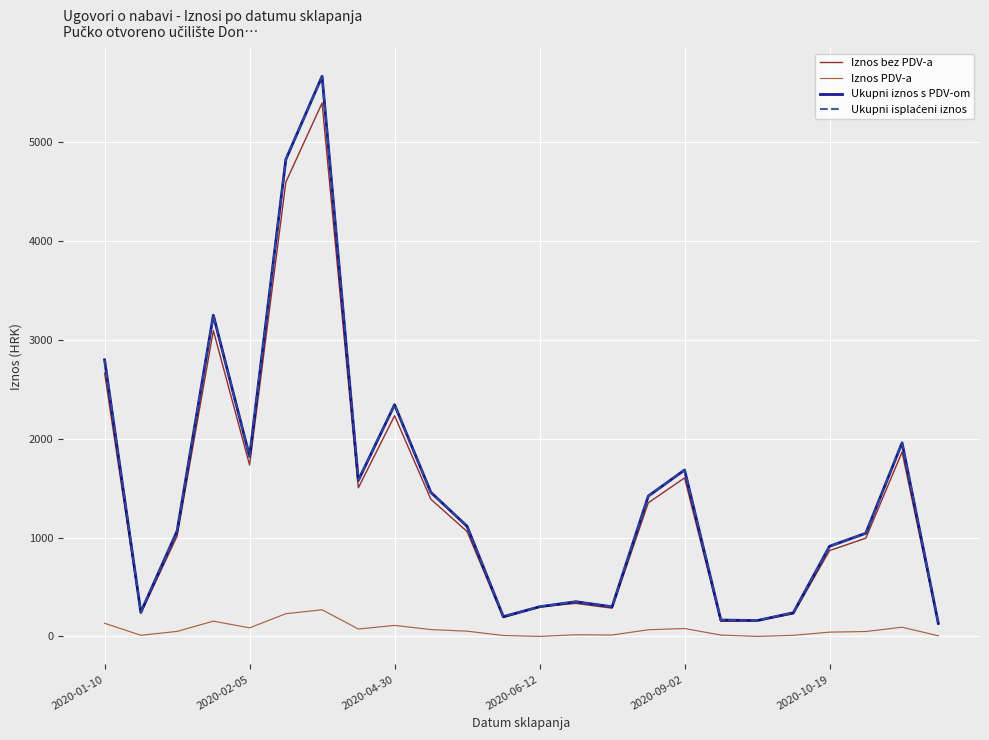

What is the lowest value of the Ukupni isplaćeni iznos series?

132.3